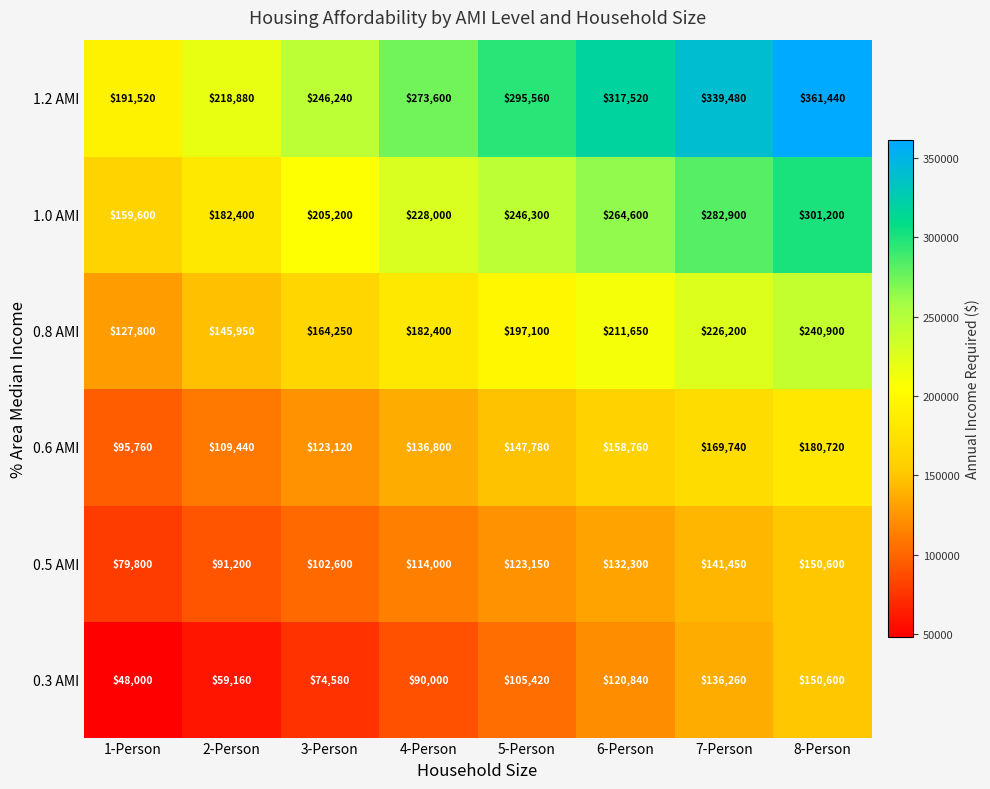

Which series changed the most between 3-Person and 8-Person?

1.2 AMI